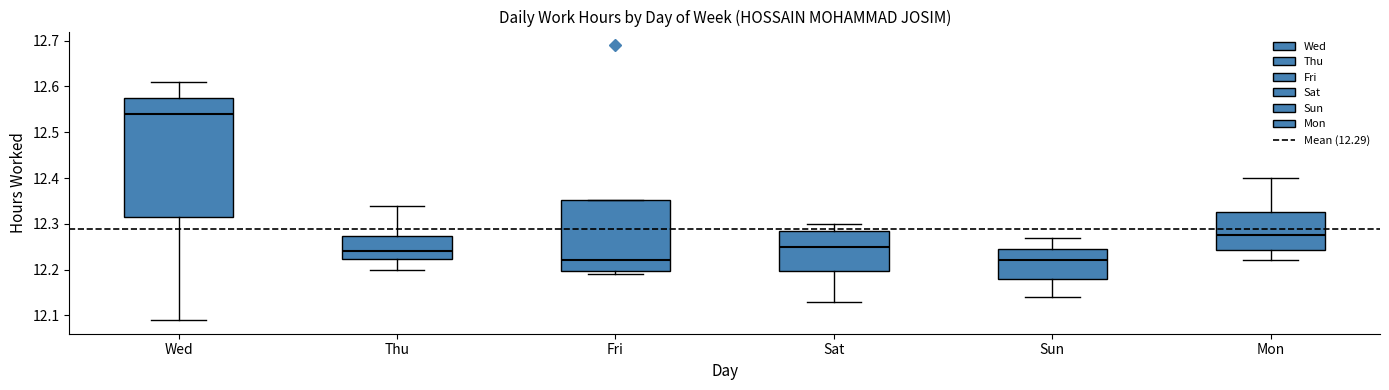

Where does the lower whisker of the box for Sat end on the y-axis? The values are not printed on the chart, so give them approximately, as read against the axis.

12.13